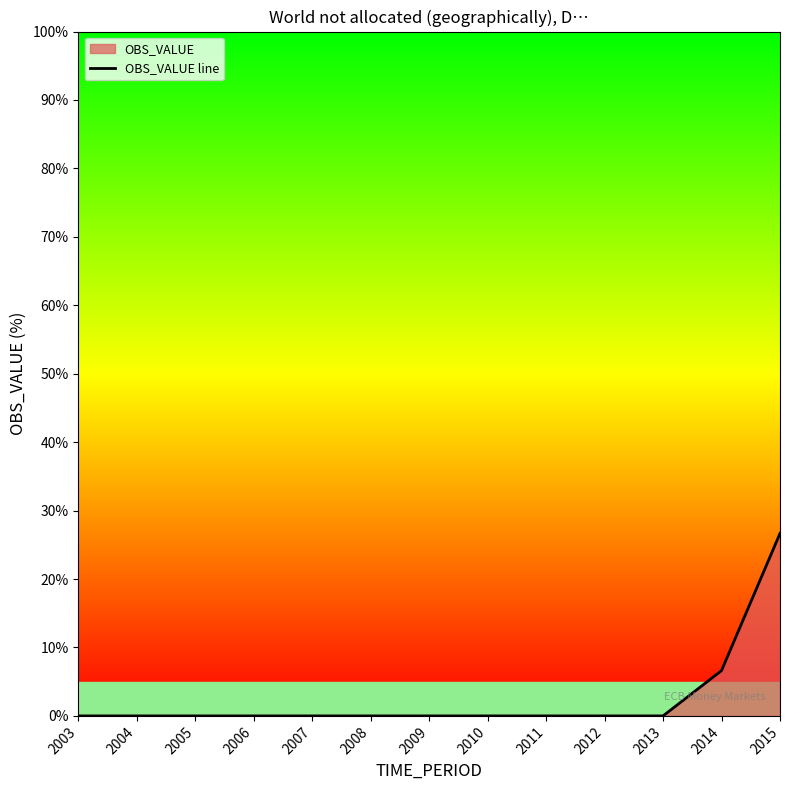

True or false: the data has more than 0 interior local peaks.

False